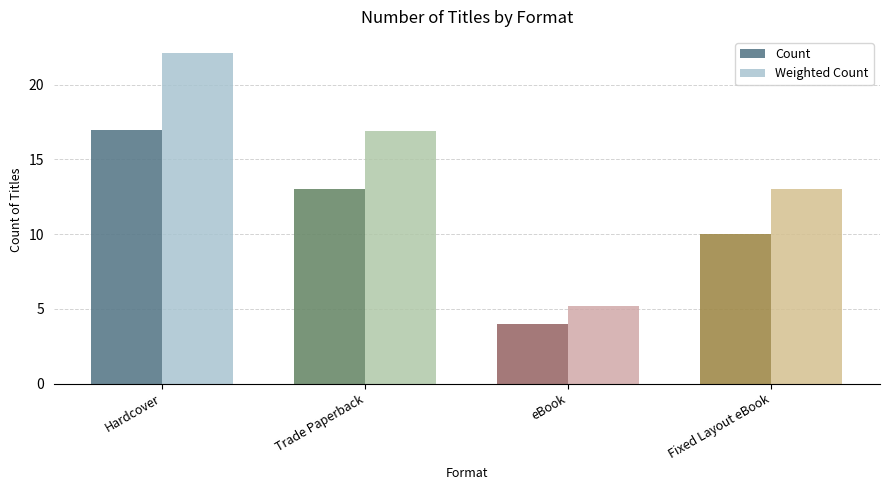

What is the sum of the Weighted Count values at Fixed Layout eBook and Trade Paperback?

29.9